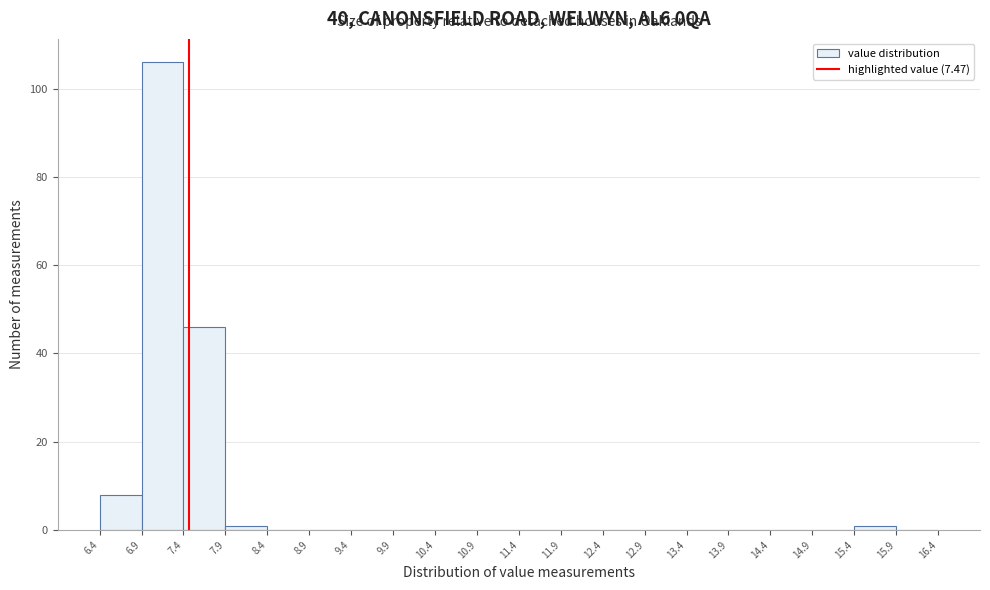

What is the height of the bar covering 7.4 to 7.9 on the x-axis? The values are not printed on the chart, so give them approximately, as read against the axis.

46